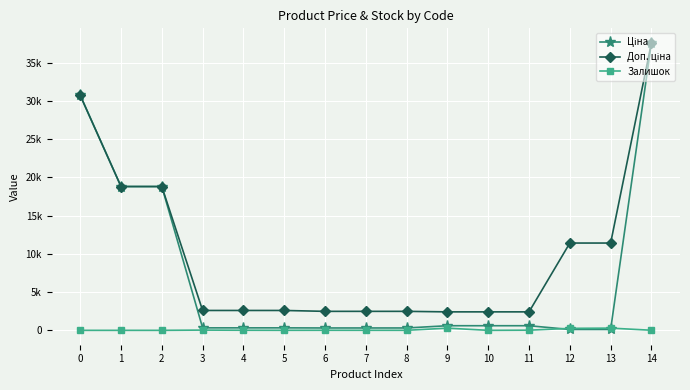

Reading left to right, what are all the values shown in this chart?

Ціна: 30717.1	18796.8	18796.8	324.8	324.8	324.8	310.3	310.3	310.3	603.7	603.7	603.7	114.1	114.1	37593.6
Доп. ціна: 30717.1	18796.8	18796.8	2598.3	2598.3	2598.3	2482.4	2482.4	2482.4	2414.8	2414.8	2414.8	11410.0	11410.0	37593.6
Залишок: 0.0	0.0	0.0	32.0	12.0	5.0	9.0	7.0	5.0	286.0	0.0	21.0	260.0	290.0	13.0